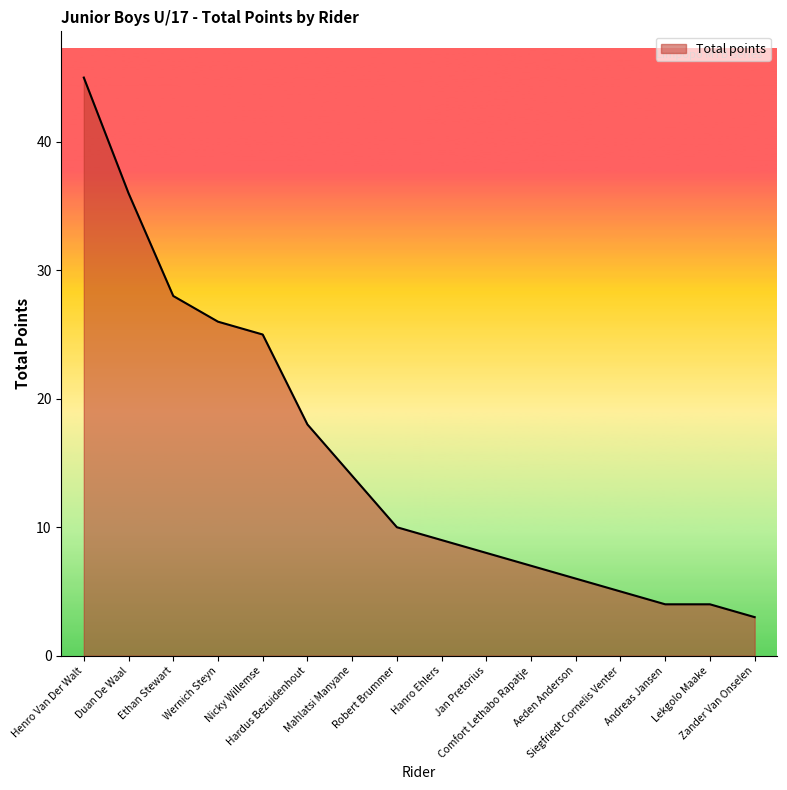

True or false: the data shows 45 at Henro Van Der Walt.

True